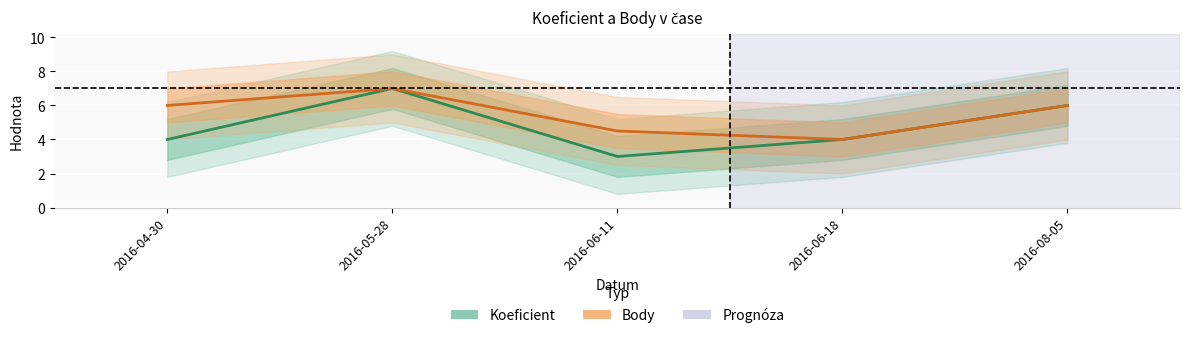

The Koeficient series shows 4.0 at 2016-06-18. True or false?

True